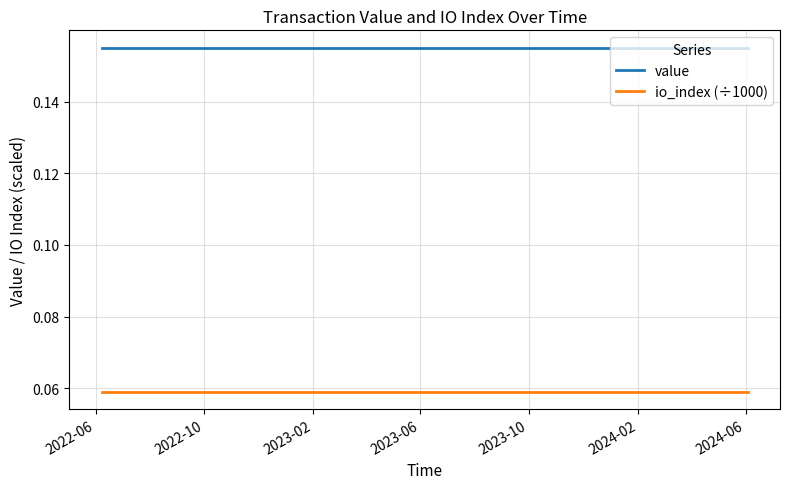

True or false: io_index (÷1000) and value intersect in this chart.

False